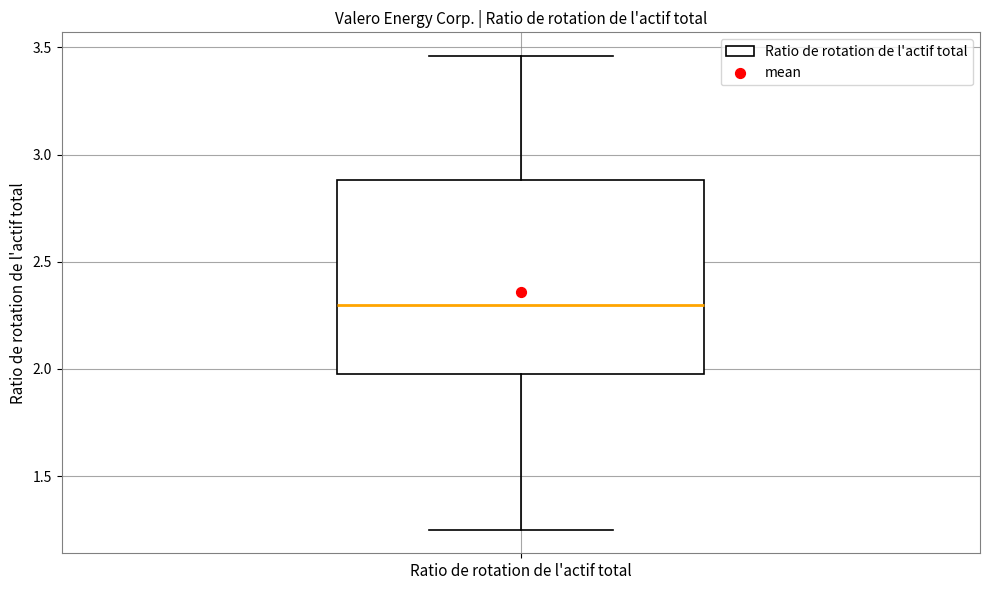

Transcribe this box plot: give where the median line is, the range the box spans, and where the two whiskers end, as read against the y-axis. The values are not printed on the chart, so give them approximately, as read against the axis.

median 2.30, box 2.00 to 2.90, whiskers 1.25 to 3.45